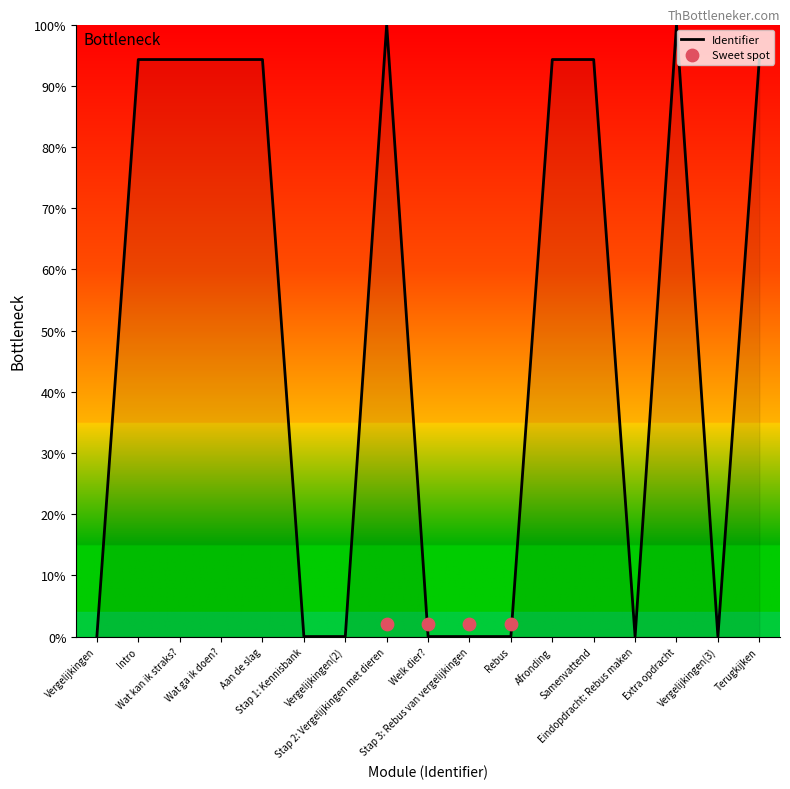

Which has a higher value, Eindopdracht: Rebus maken or Aan de slag?

Aan de slag